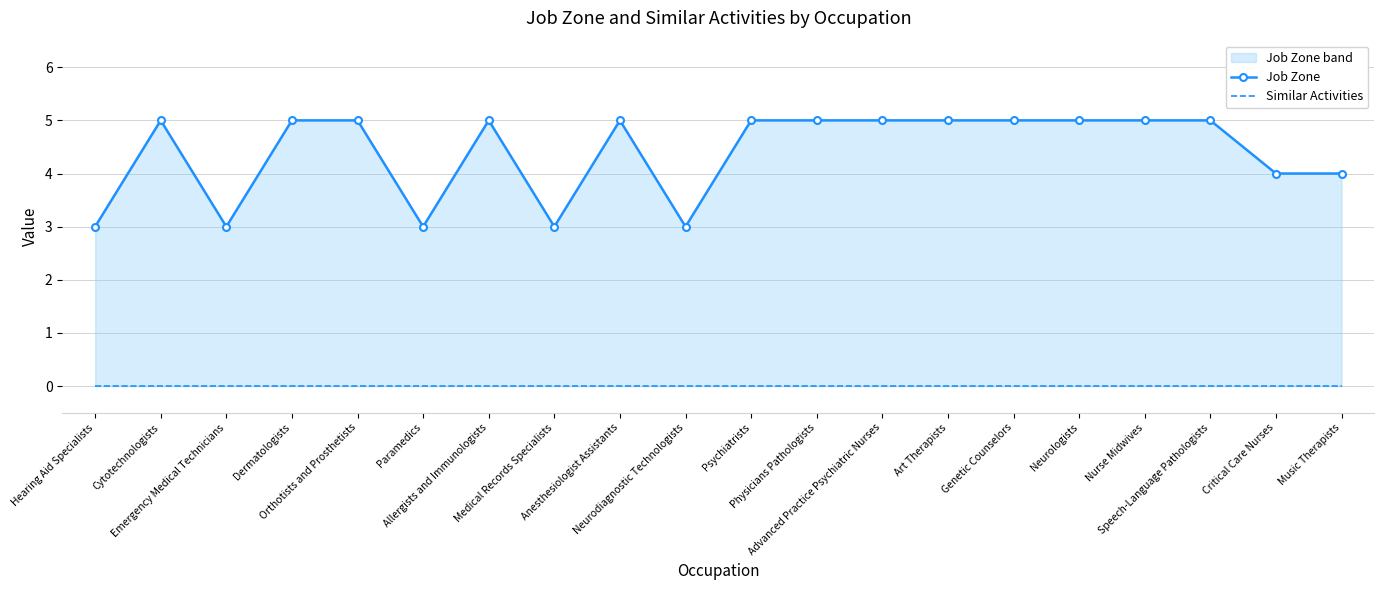

Which series has the widest spread of values?

Job Zone